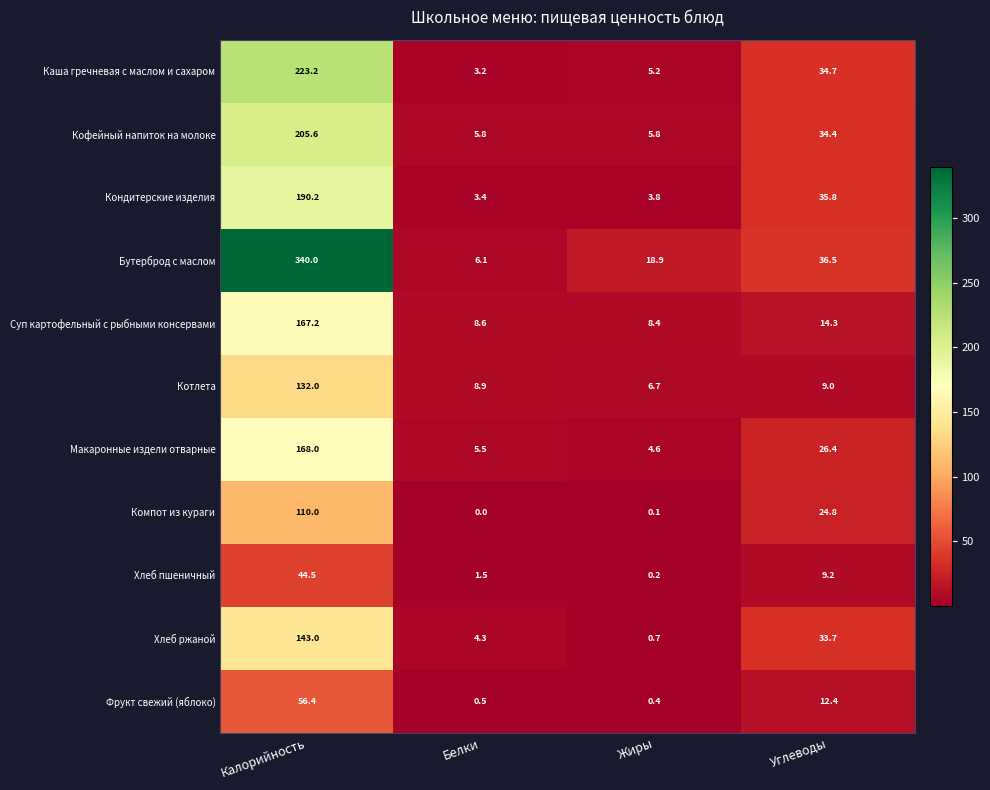

The Хлеб пшеничный series shows 2.3 at Белки. True or false?

False